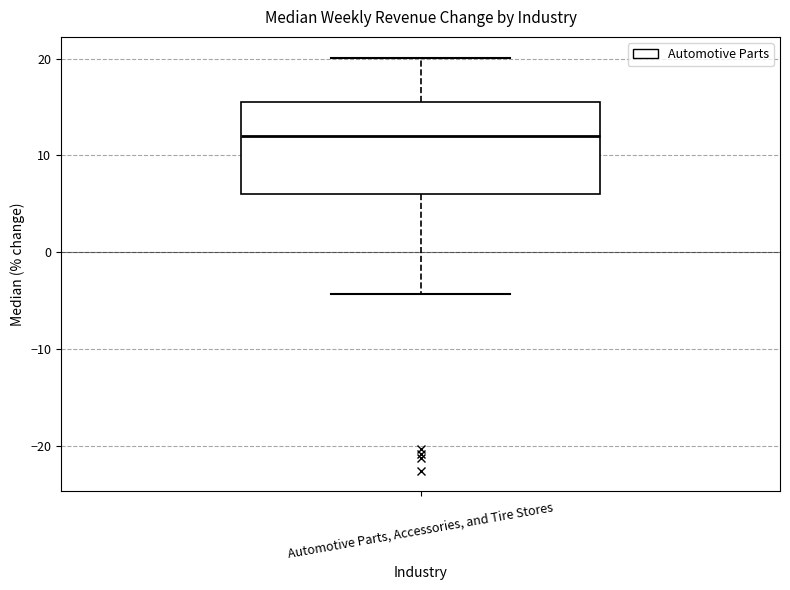

Where is the upper edge of the box for Automotive Parts, Accessories, and Tire Stores on the y-axis? The values are not printed on the chart, so give them approximately, as read against the axis.

16